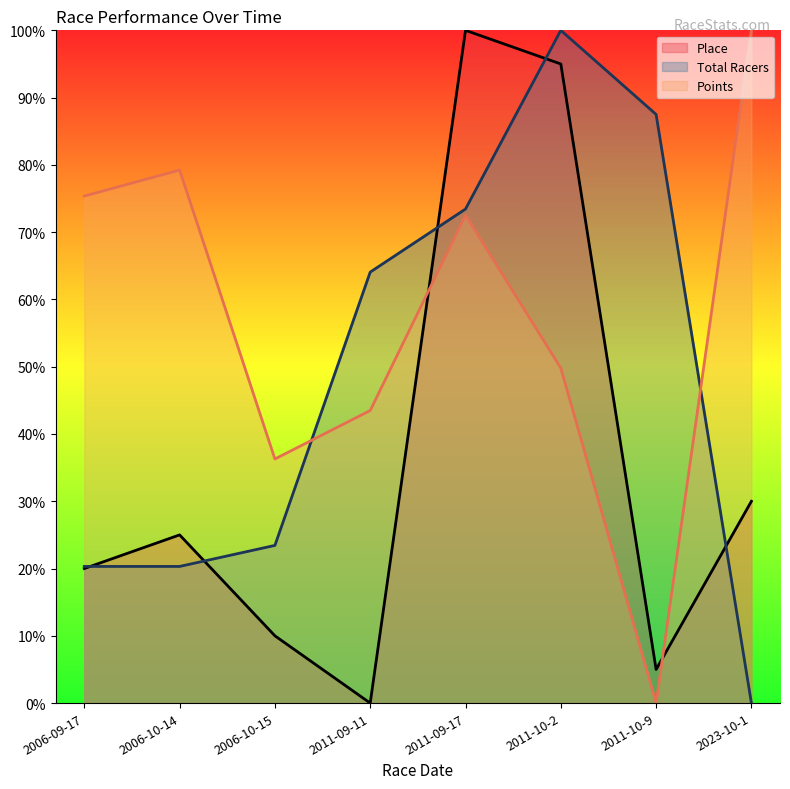

What is the difference between the highest and lowest values at 2006-10-14?

58.9